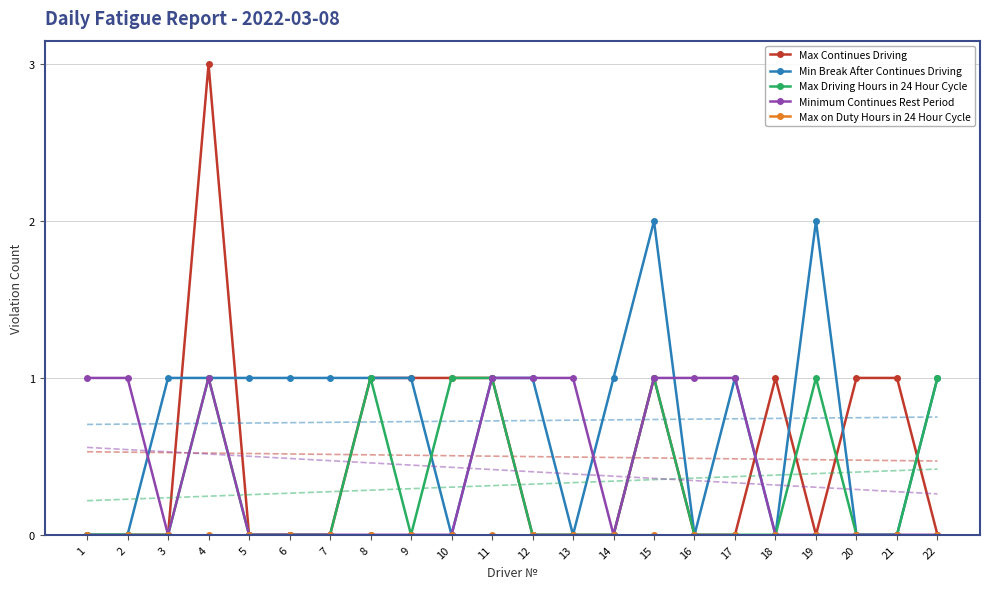

Which series ends up on top after the final intersection of Max Continues Driving and Minimum Continues Rest Period?

Max Continues Driving